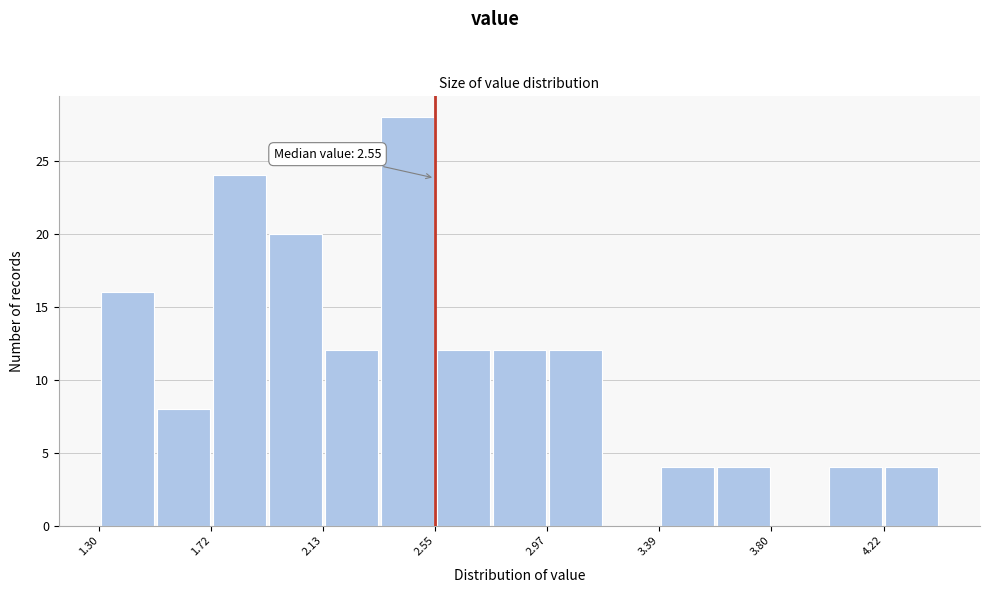

Over which range of the x-axis is the bar tallest?

2.35 to 2.55